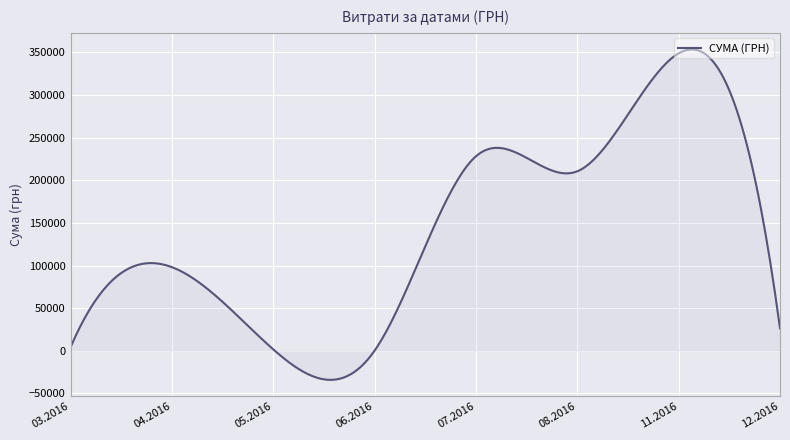

What is the sum of all values?

42691491.4